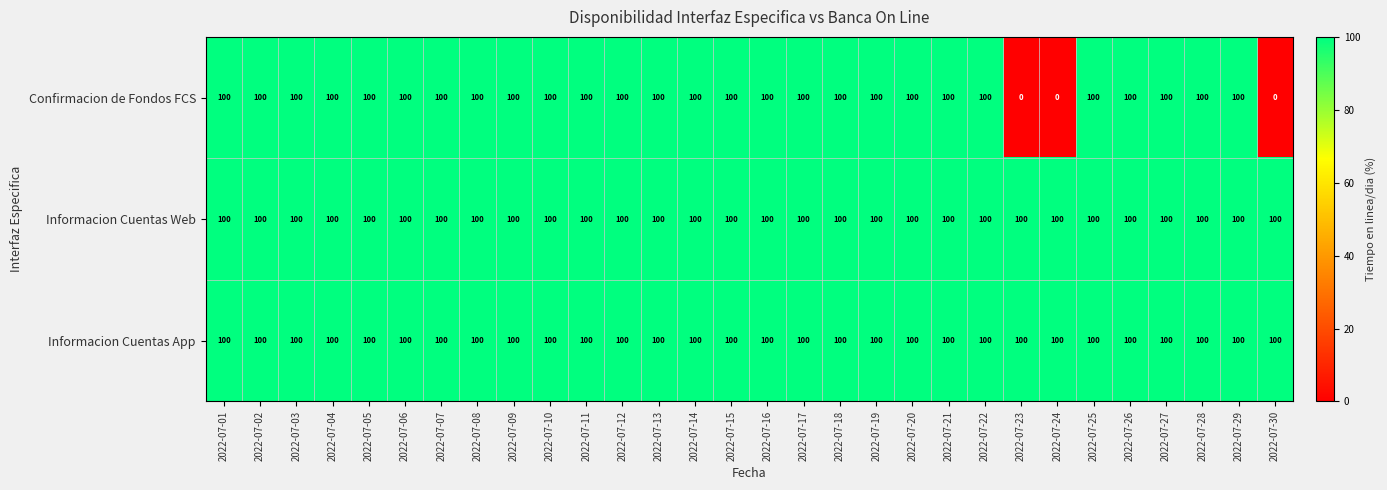

At how many categories does at least one series exceed 51?

30